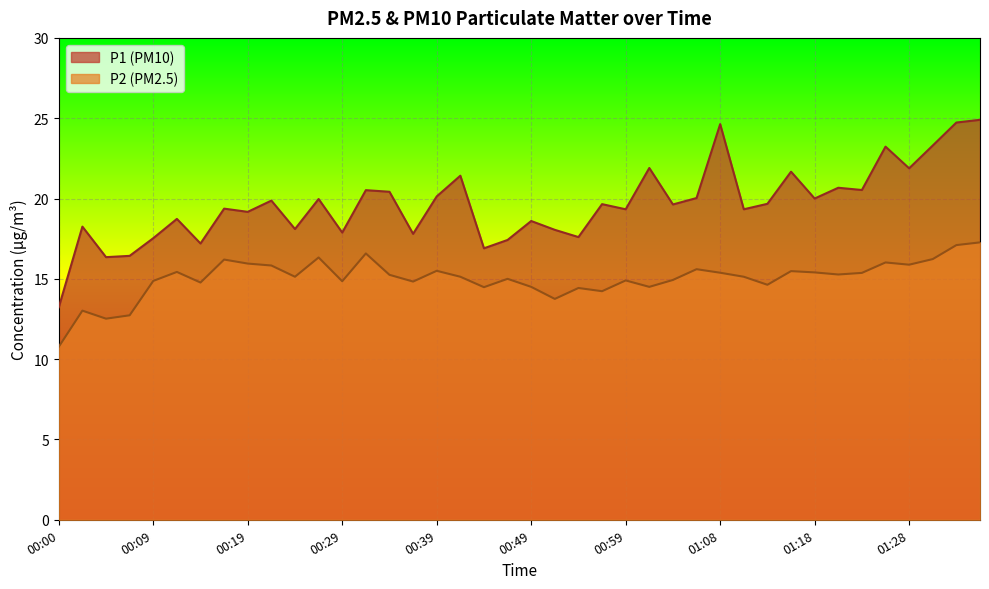

What are all the series names shown in the legend?

P1 (PM10), P2 (PM2.5)